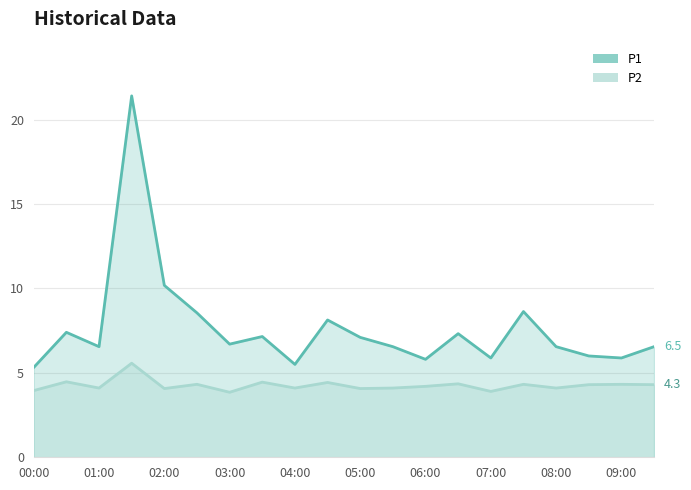

What is the value of the P1 point at the 2nd from the left?

7.4